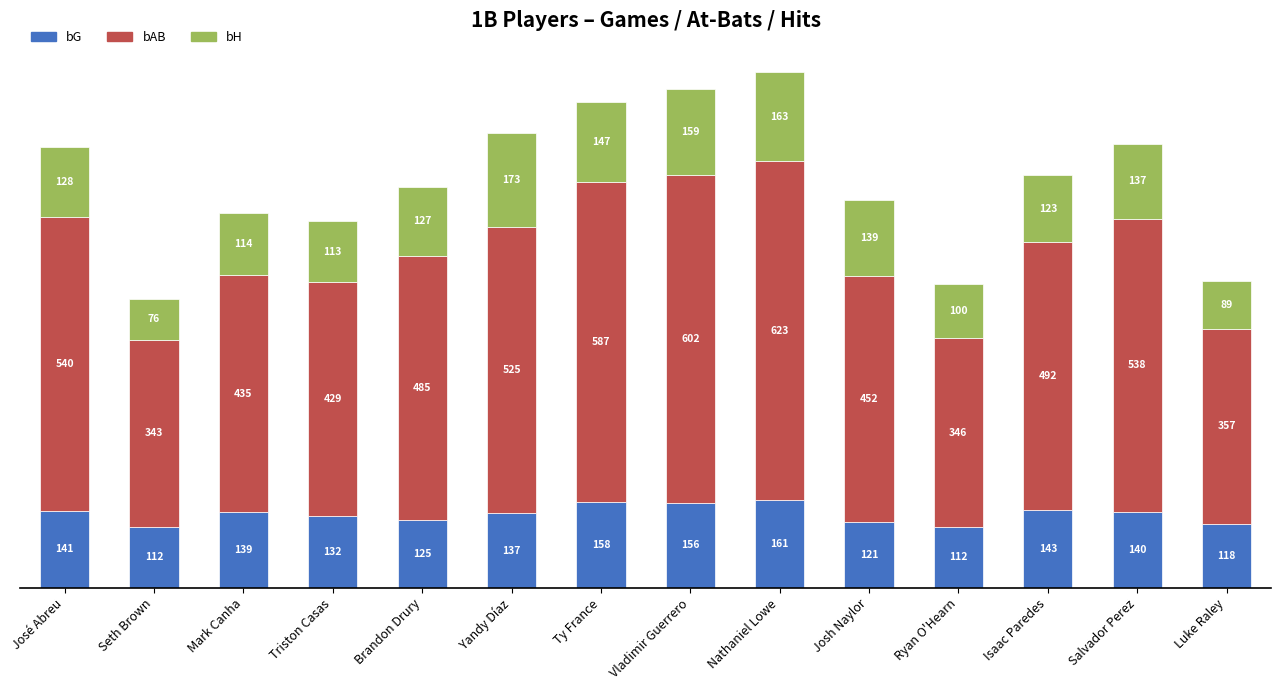

Does the chart contain any negative values?

No